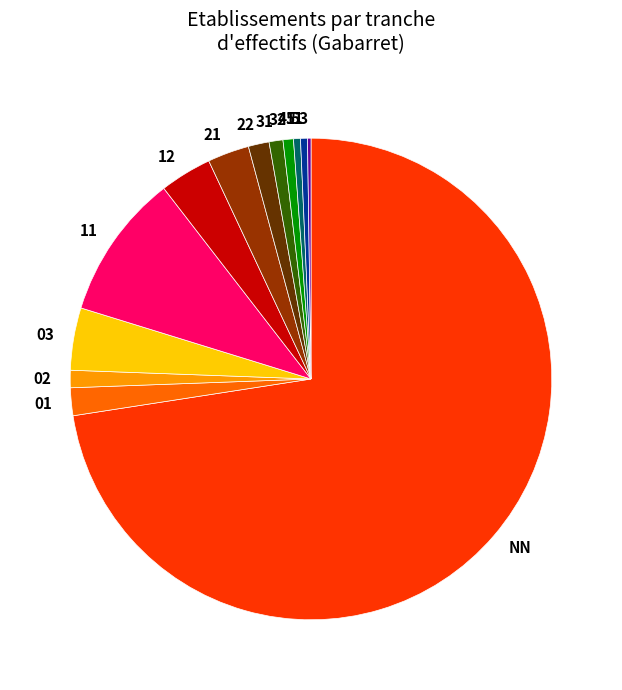

Which has a higher value, NN or 41?

NN